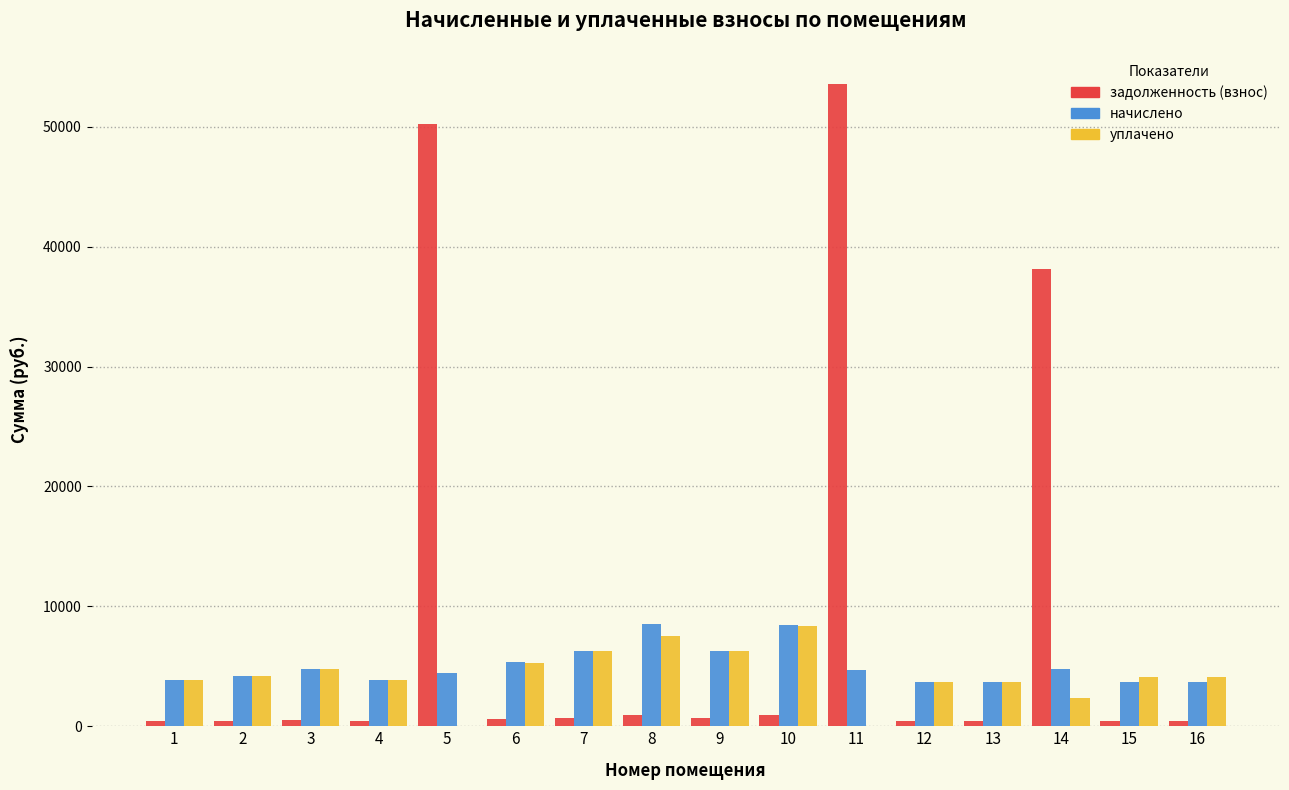

Which series has the largest total across all categories?

задолженность (взнос)